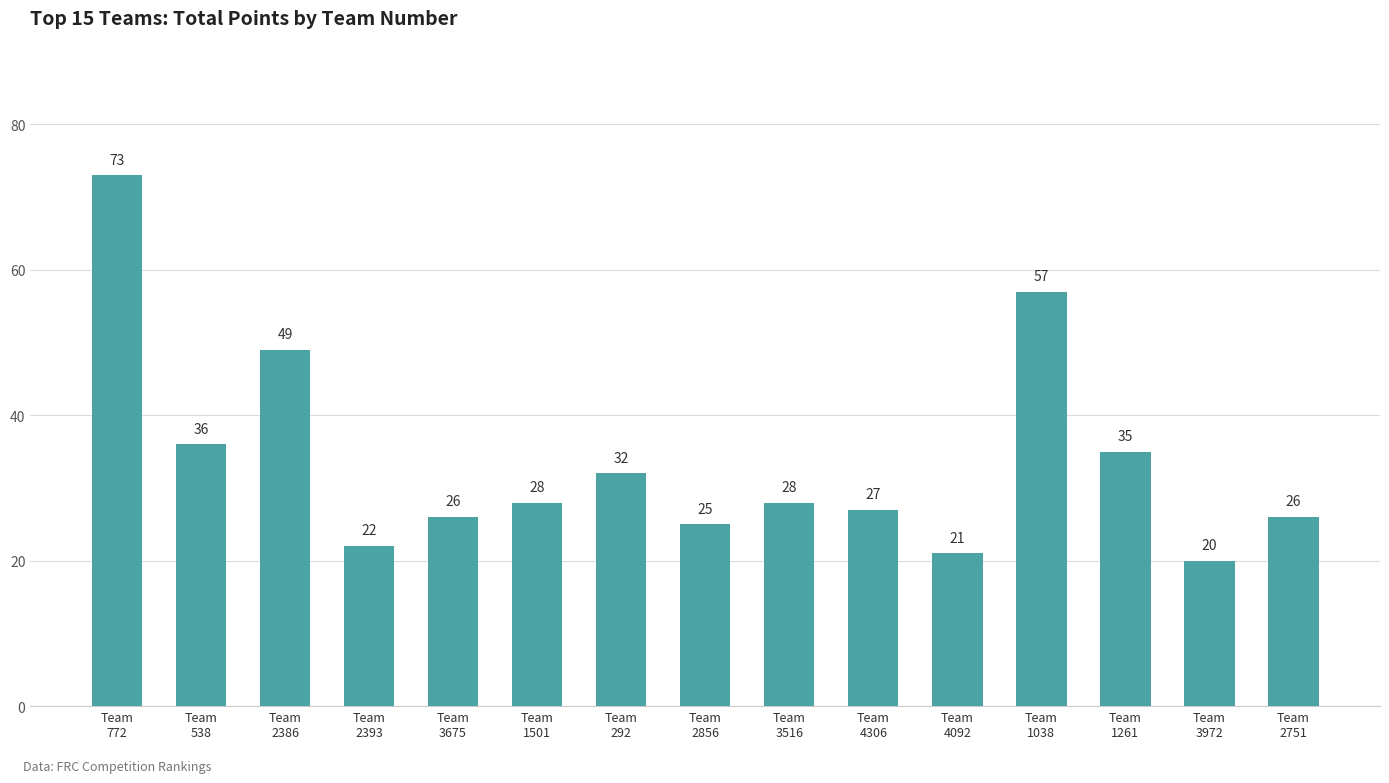

What is the minimum value shown in the chart?

20